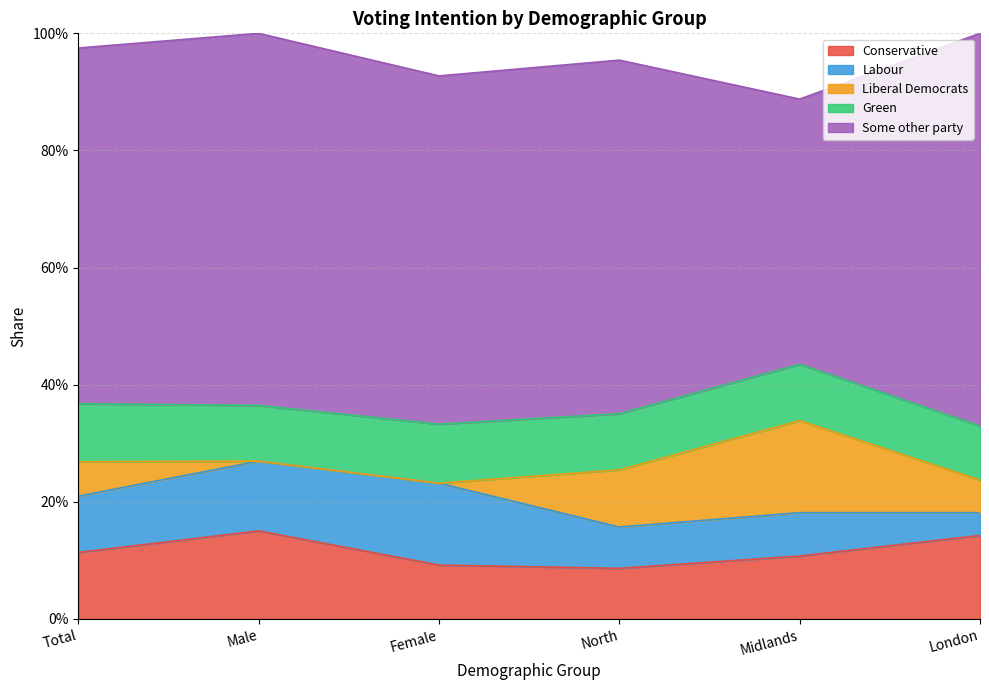

What is the sum of all Labour values?

0.5